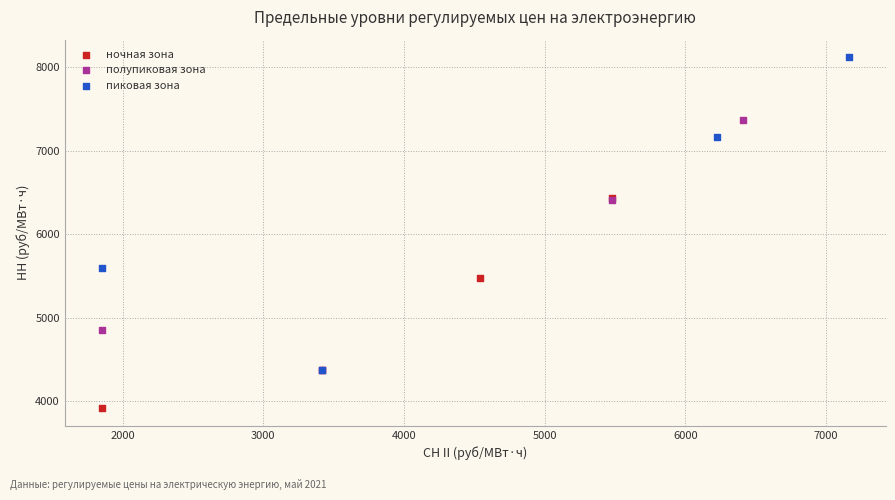

Which series reaches the maximum Y coordinate?

пиковая зона